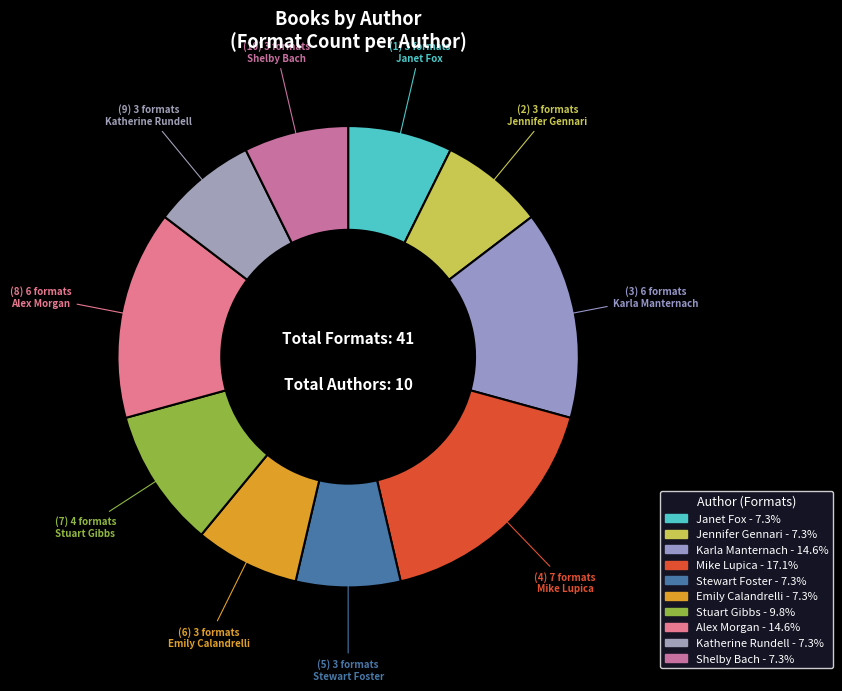

Count the number of slices in the pie.

10